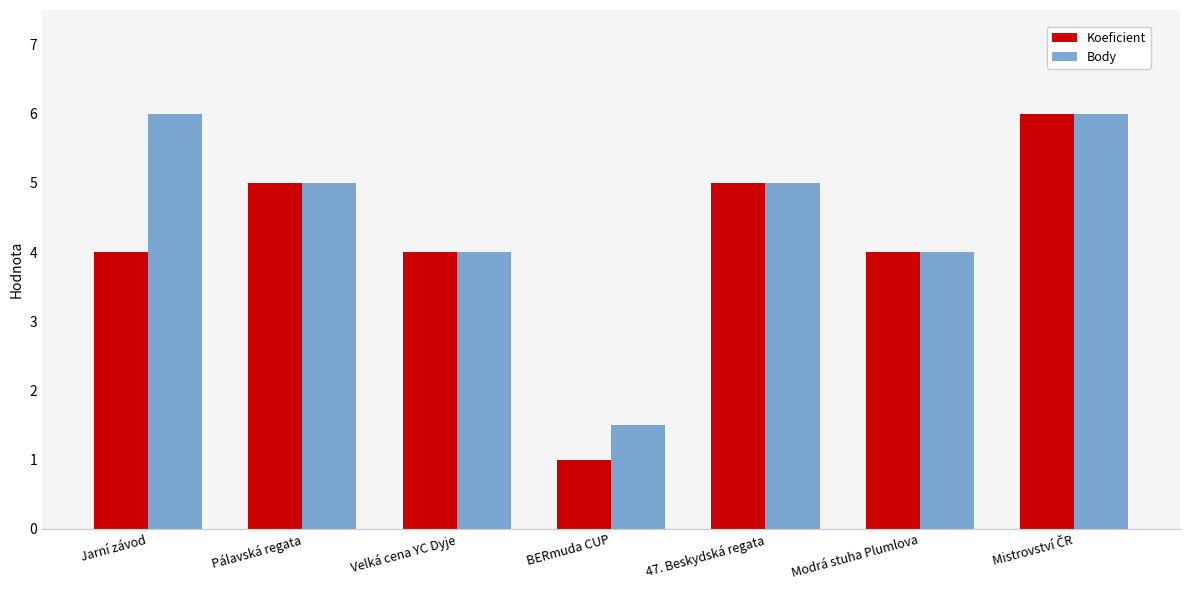

What is the label of the 6th bar from the right?

Pálavská regata